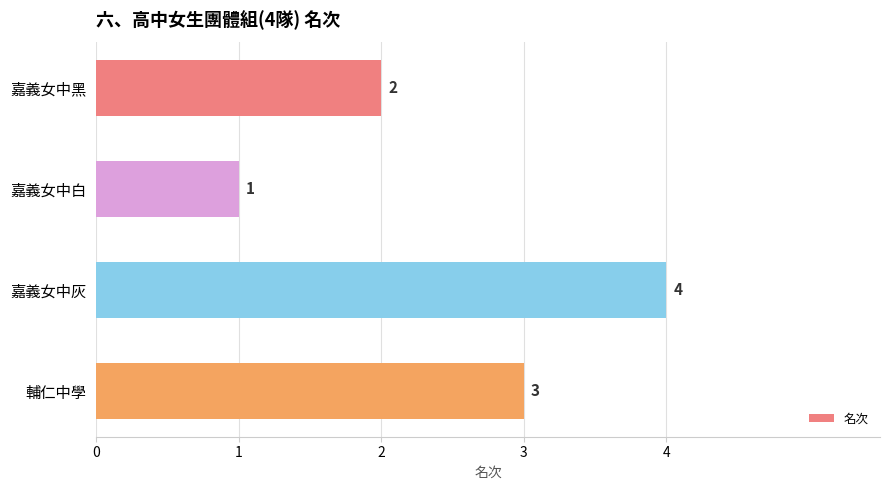

Reading top to bottom, extract all data points from this chart.

2	1	4	3